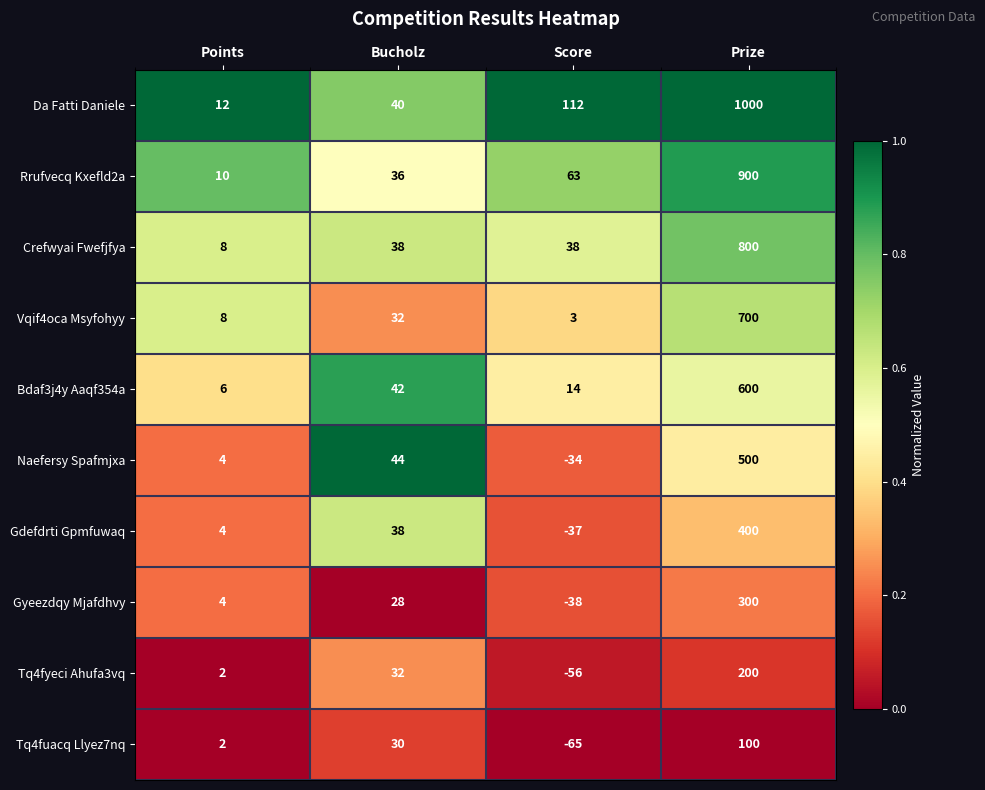

At which label is Gyeezdqy Mjafdhvy closest to 131?

Bucholz